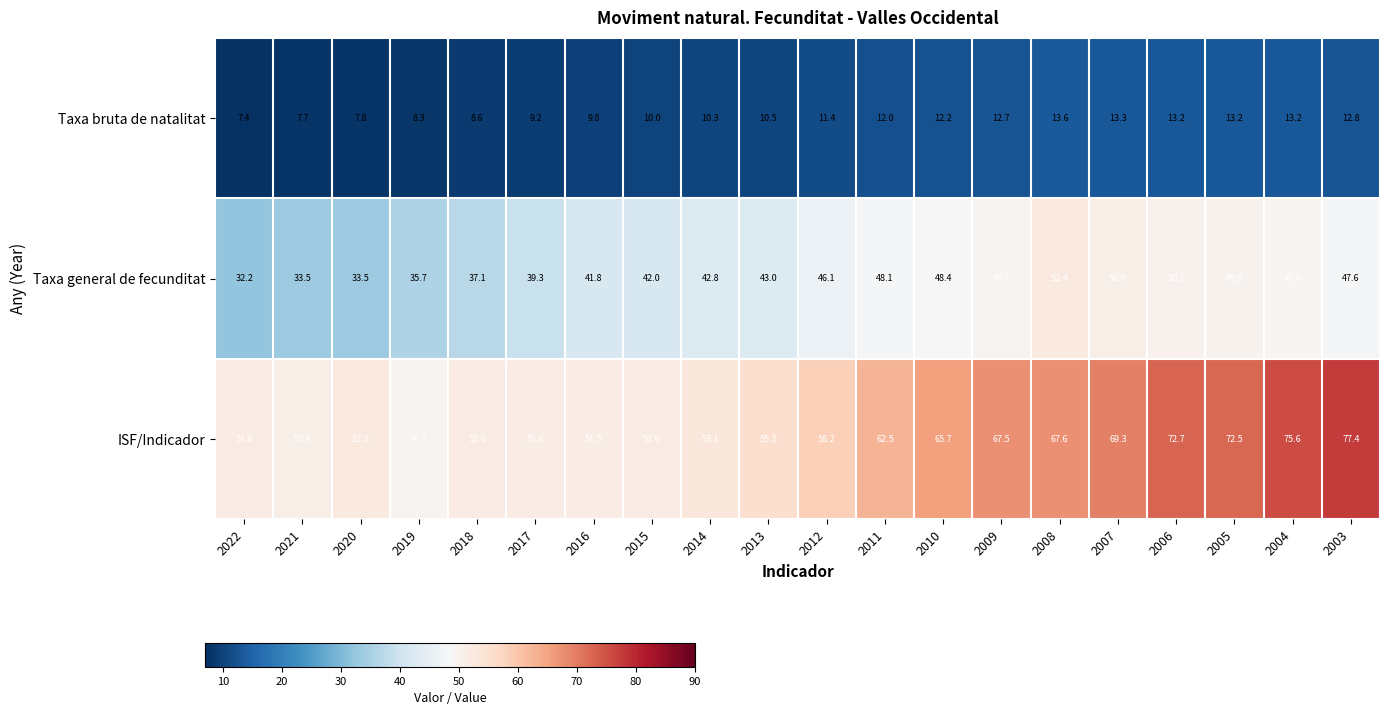

At which label does Taxa general de fecunditat first exceed 46?

2012